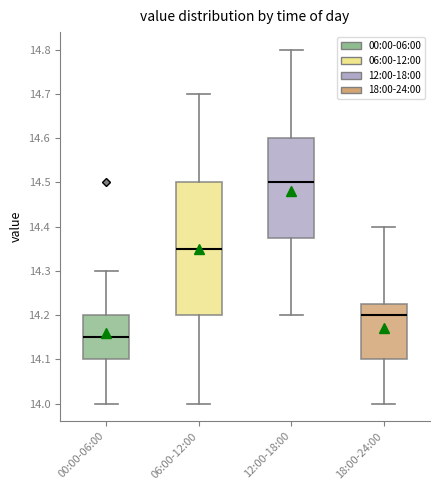

Which box is the tallest, from its lower edge to its upper edge?

06:00-12:00